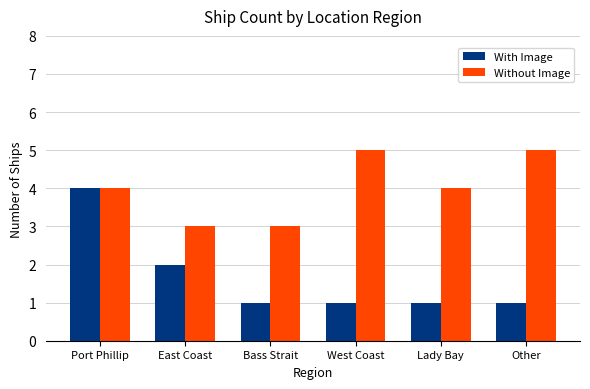

What is the highest value of the Without Image series?

5